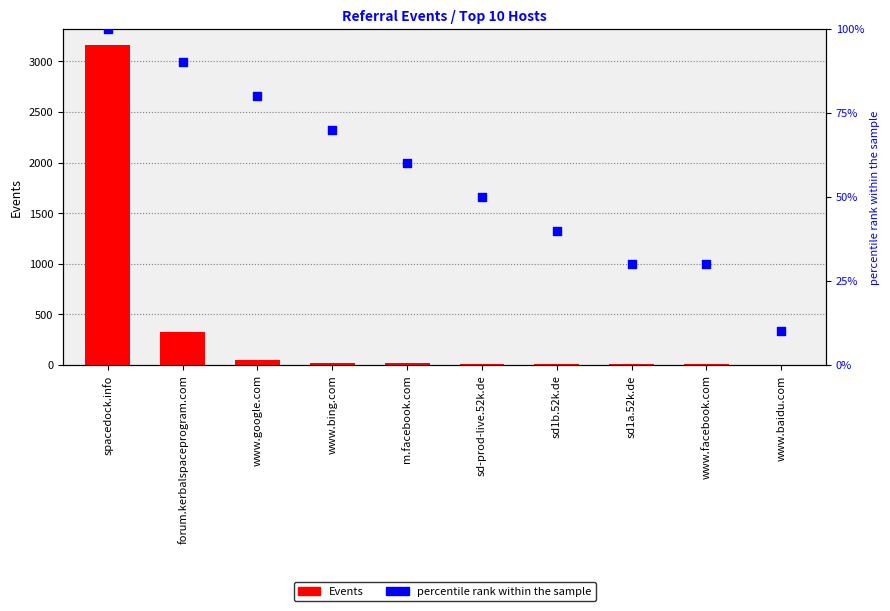

Which series contains the lowest Y value?

Events